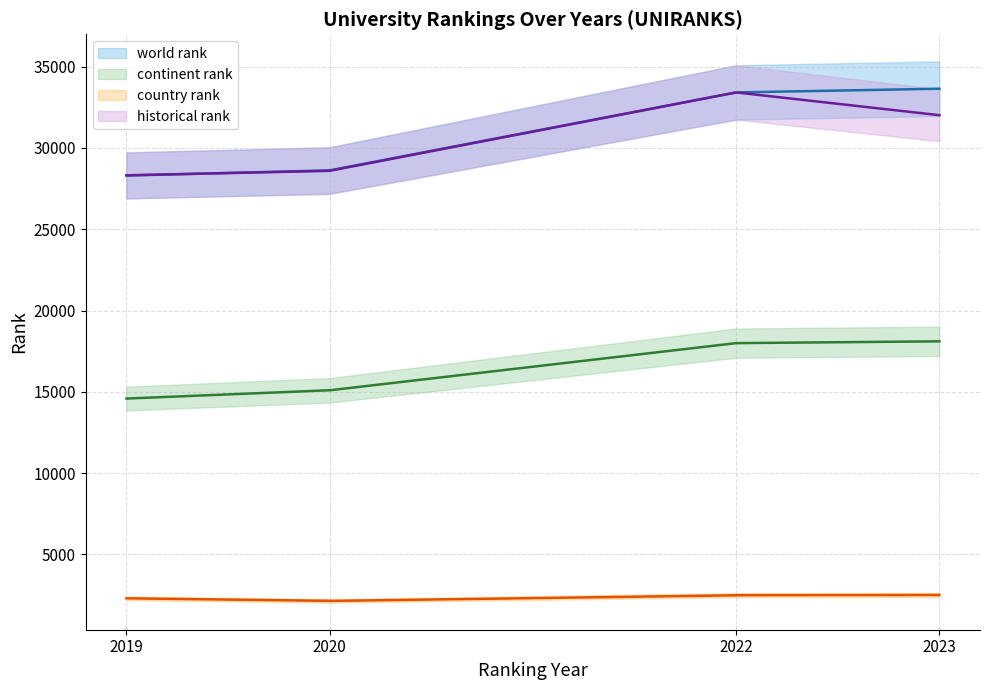

Which label corresponds to the smallest value in the chart?

2020